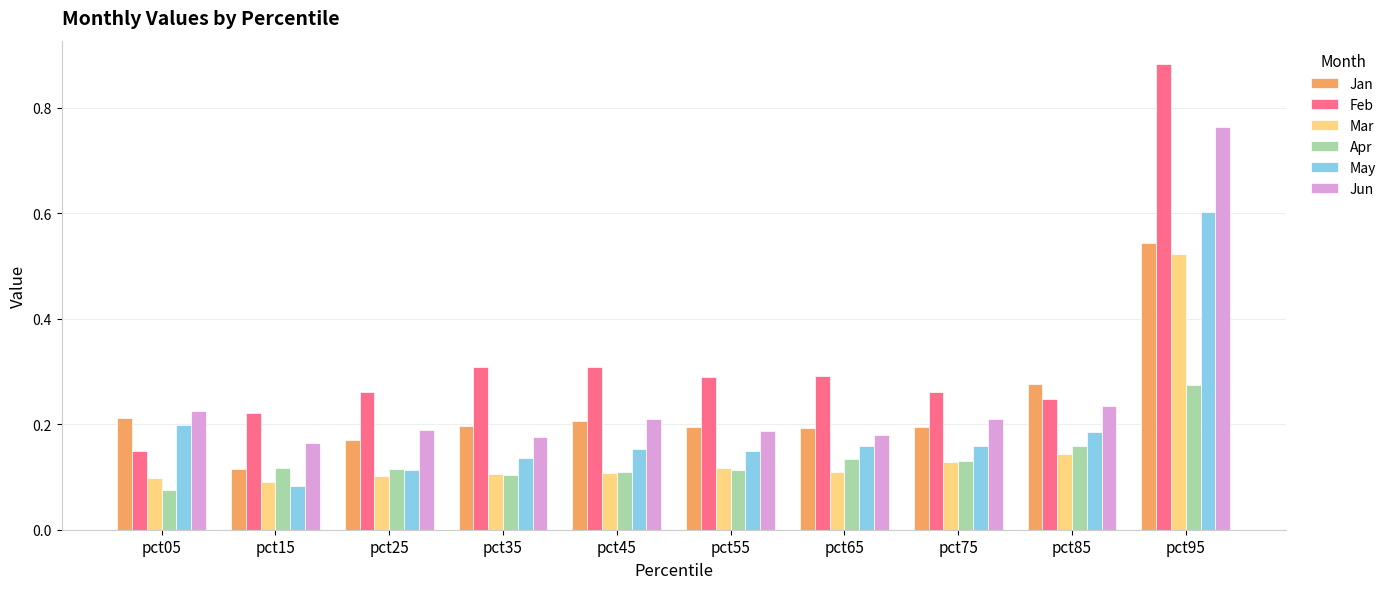

Which series has the widest spread of values?

Feb